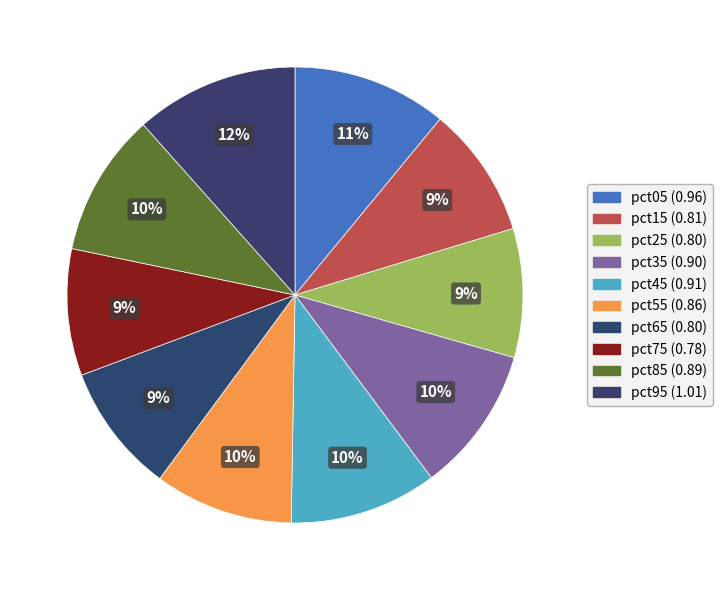

How many segments does this pie chart have?

10